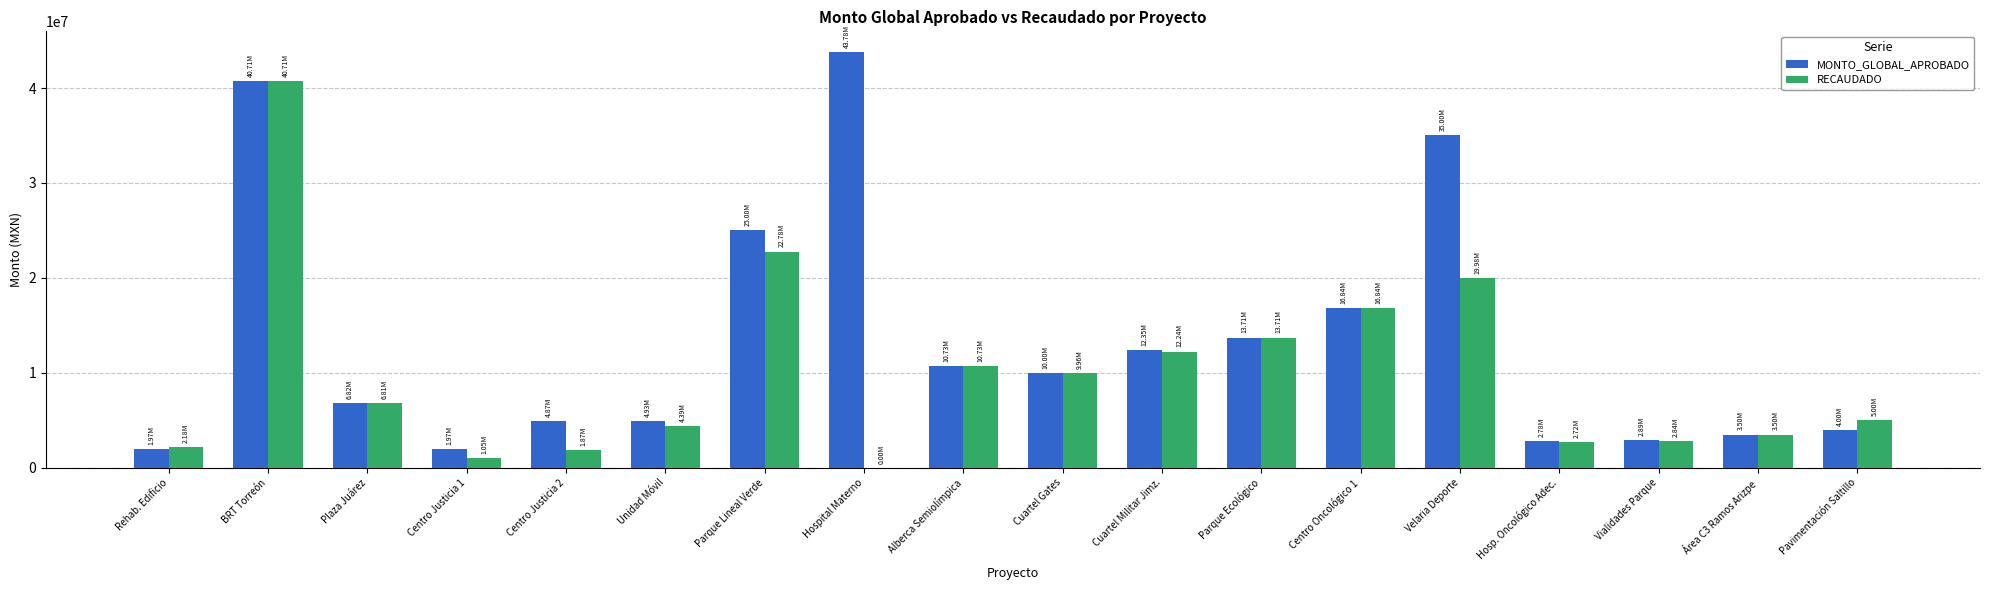

Is the value of RECAUDADO at Velaria Deporte greater than the value of MONTO_GLOBAL_APROBADO at Plaza Juárez?

Yes